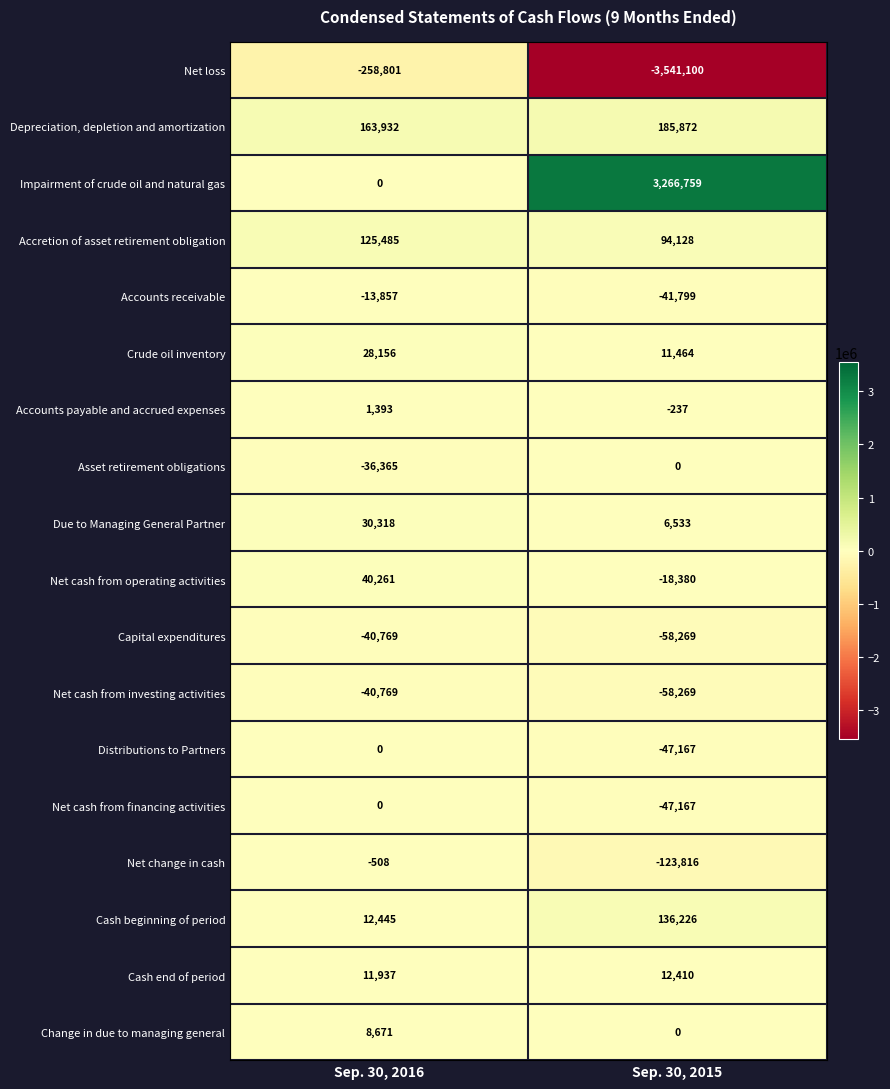

Which series has the widest spread of values?

Net loss